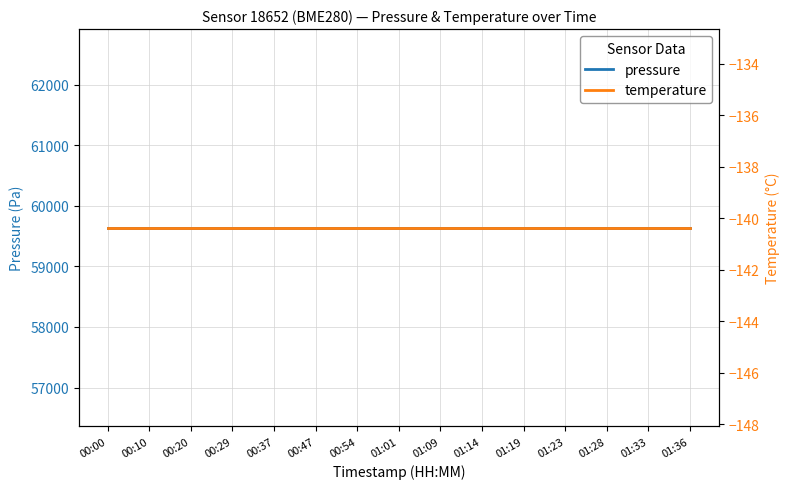

Is it true that temperature equals -140.4 at 01:36?

True